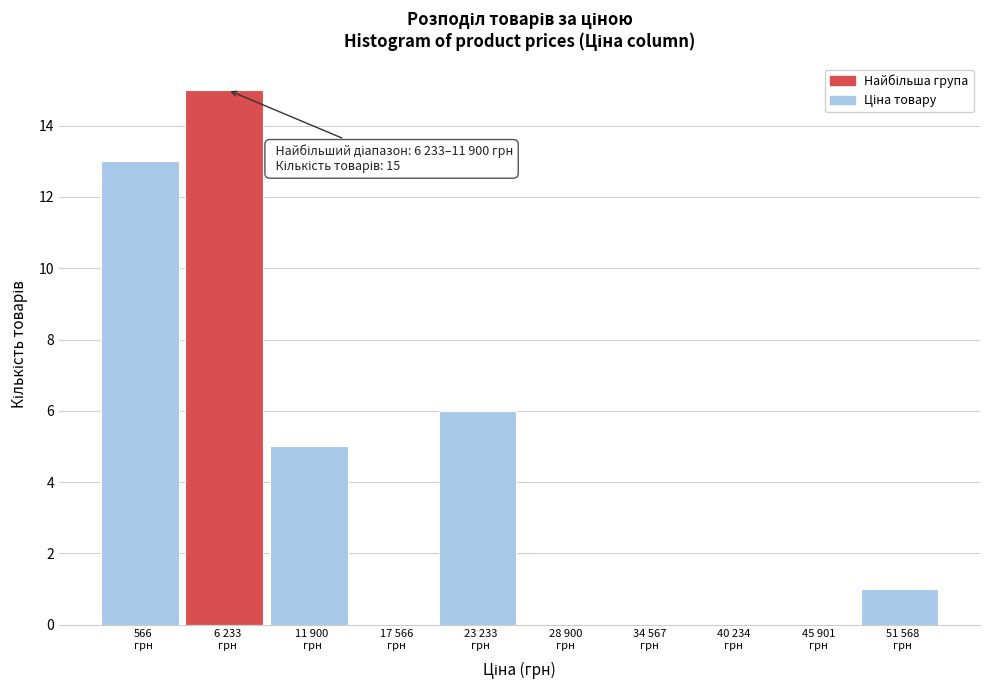

What is the maximum value shown in the chart?

15